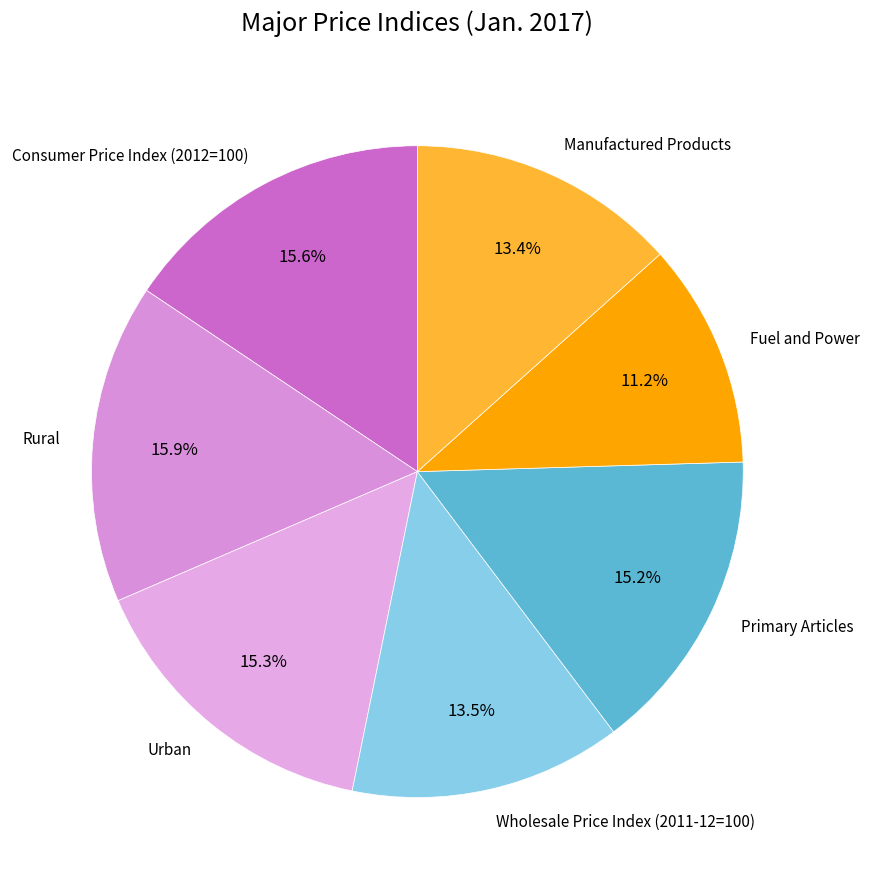

Count the number of slices in the pie.

7